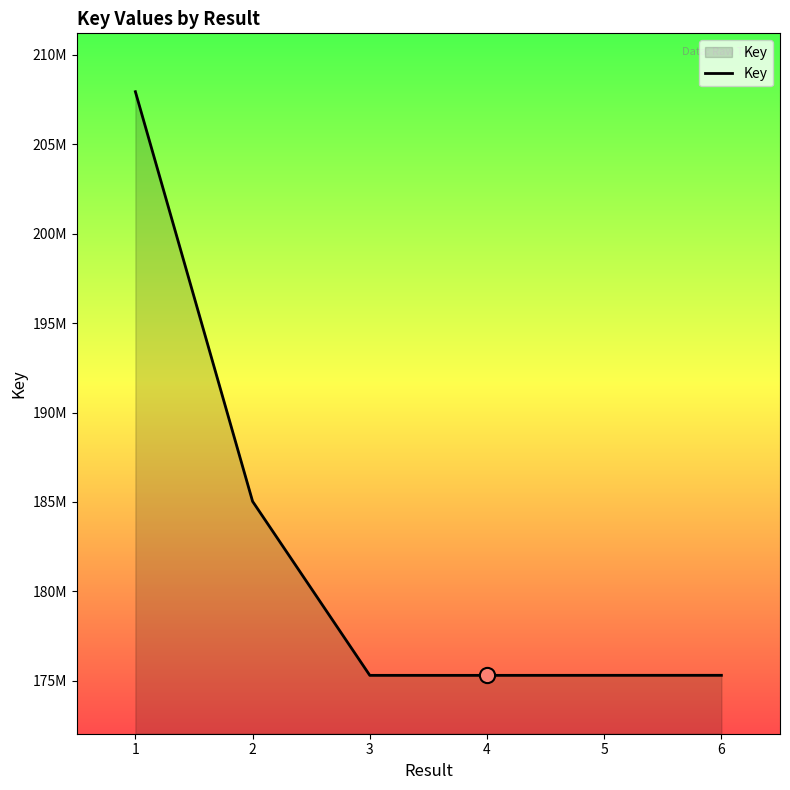

Approximately how many times larger is the value at 3 compared to 6?

1.0